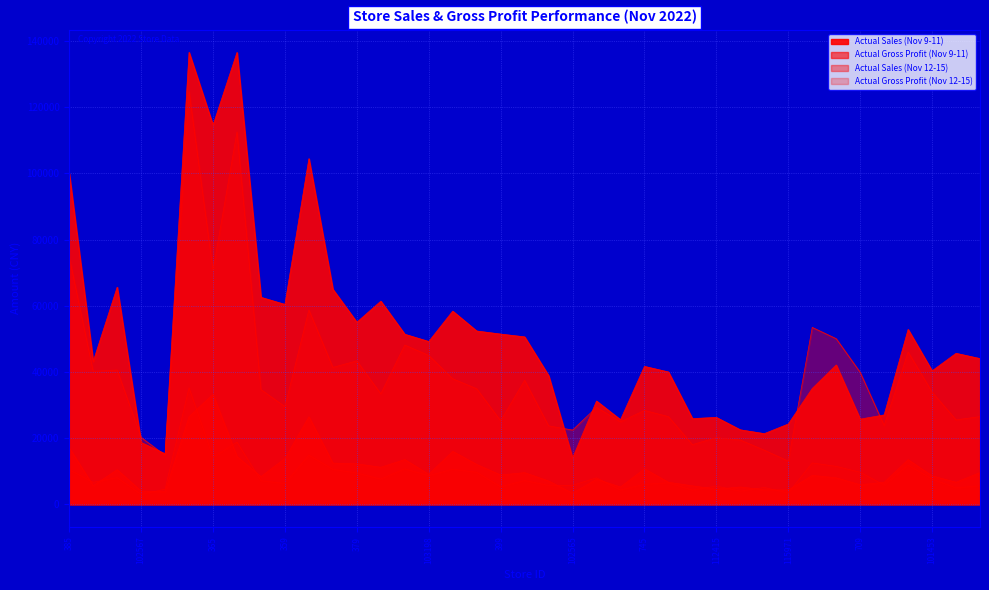

What position from the left is 339?

29